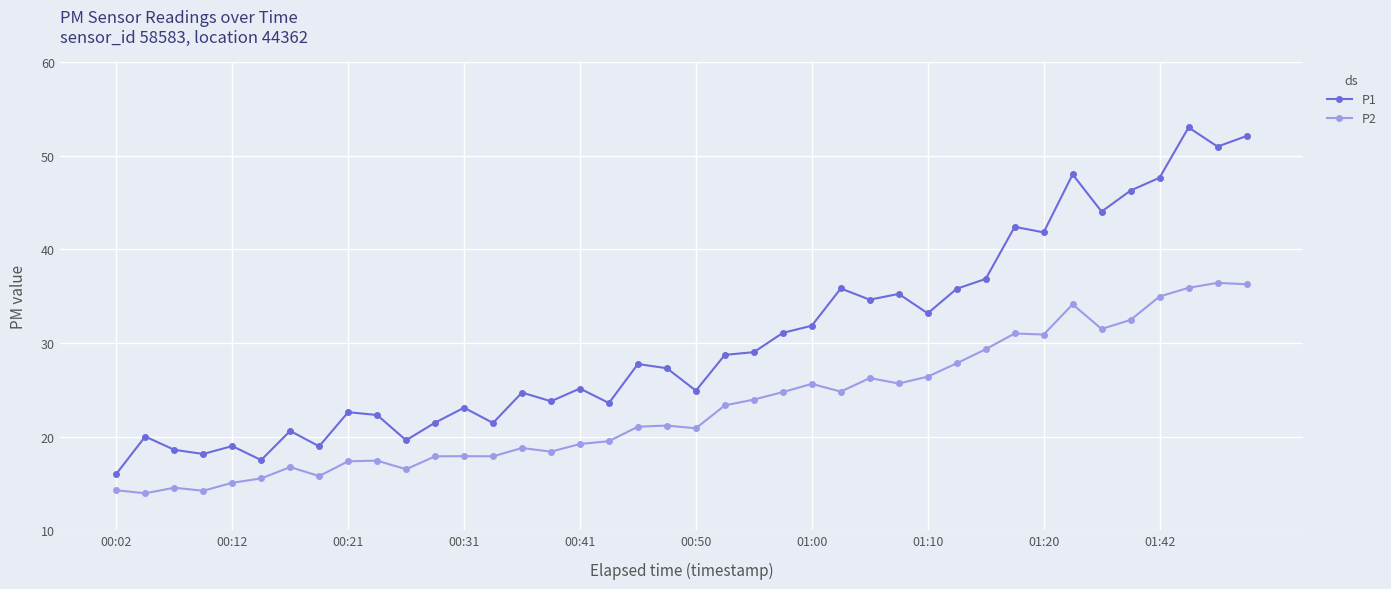

What is the value of the P2 point at the 3rd from the left?

14.5